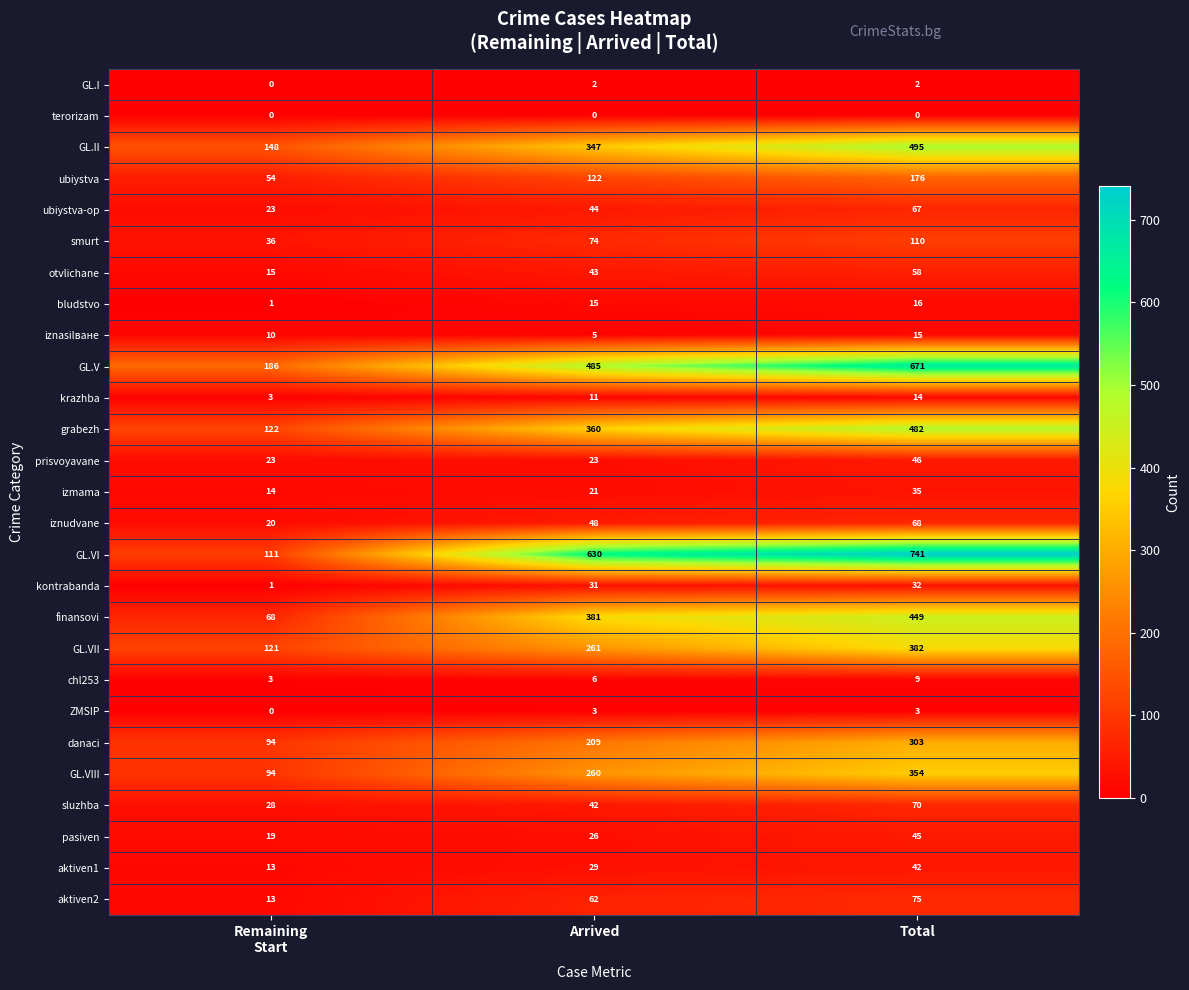

At how many categories does at least one series exceed 719?

1